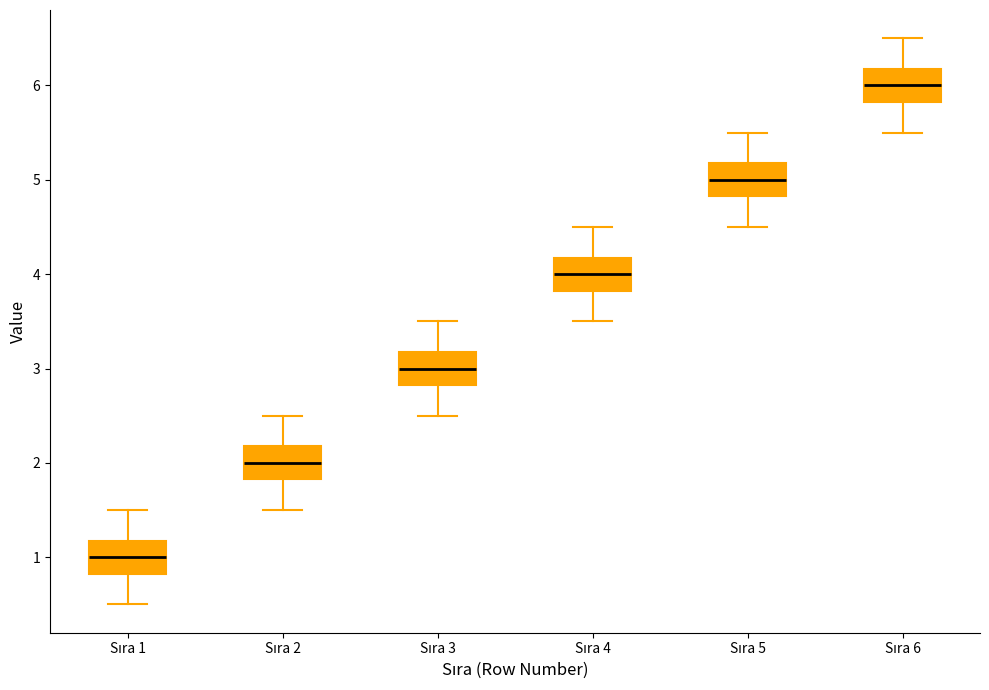

Reading left to right, read every box against the y-axis: the position of its median line, the range the box covers, and the ends of its whiskers. The values are not printed on the chart, so give them approximately, as read against the axis.

Sıra 1: median 1.0, box 0.8 to 1.2, whiskers 0.5 to 1.5
Sıra 2: median 2.0, box 1.8 to 2.2, whiskers 1.5 to 2.5
Sıra 3: median 3.0, box 2.8 to 3.2, whiskers 2.5 to 3.5
Sıra 4: median 4.0, box 3.8 to 4.2, whiskers 3.5 to 4.5
Sıra 5: median 5.0, box 4.8 to 5.2, whiskers 4.5 to 5.5
Sıra 6: median 6.0, box 5.8 to 6.2, whiskers 5.5 to 6.5